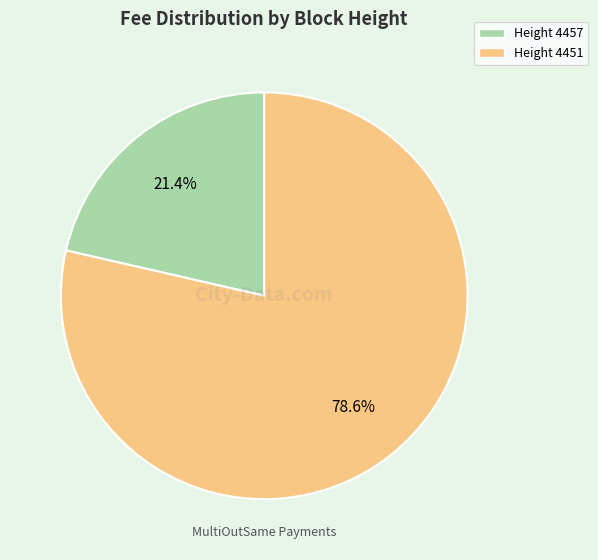

Is there a majority slice in this chart?

Yes